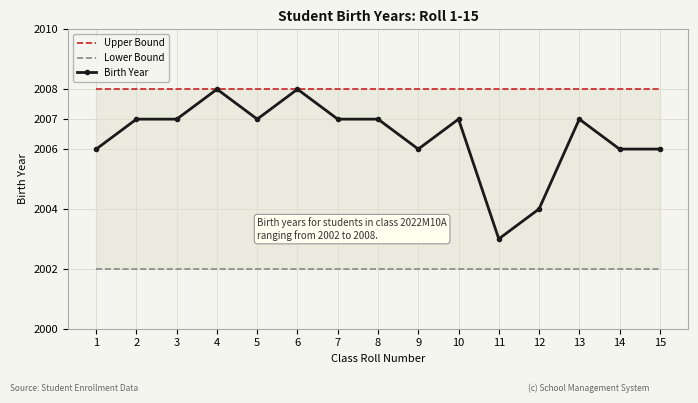

At 8, list the series in order from smallest to largest.

Lower Bound, Birth Year, Upper Bound